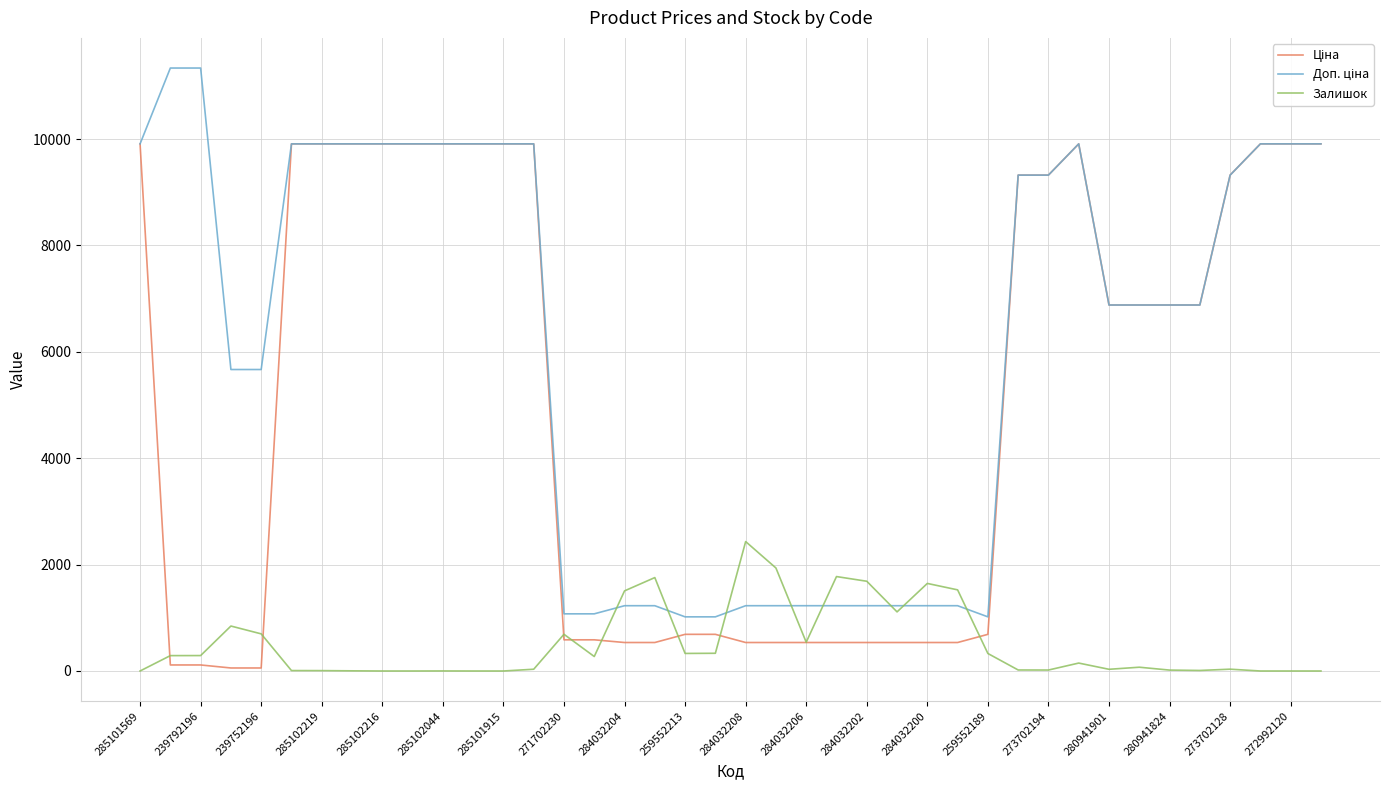

Rank the series by their average value, from highest to lowest.

Доп. ціна, Ціна, Залишок